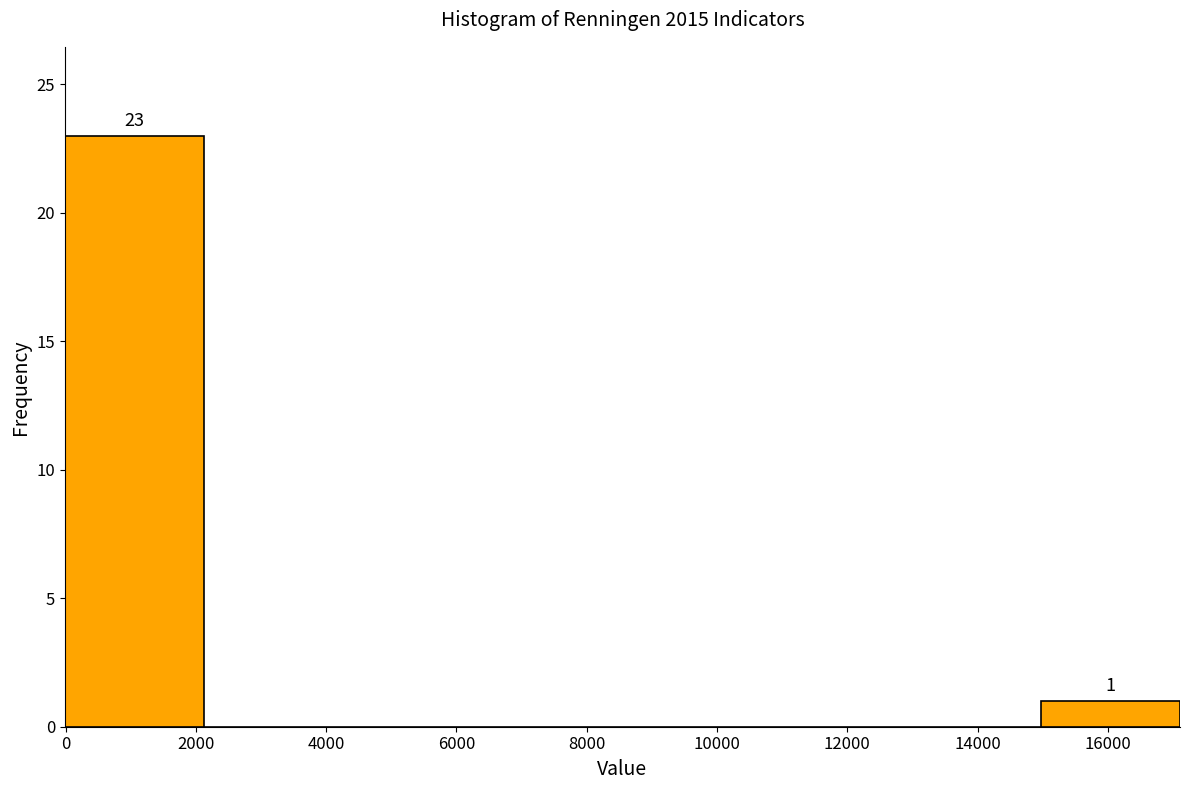

Over which range of the x-axis is the bar tallest?

0 to 2200